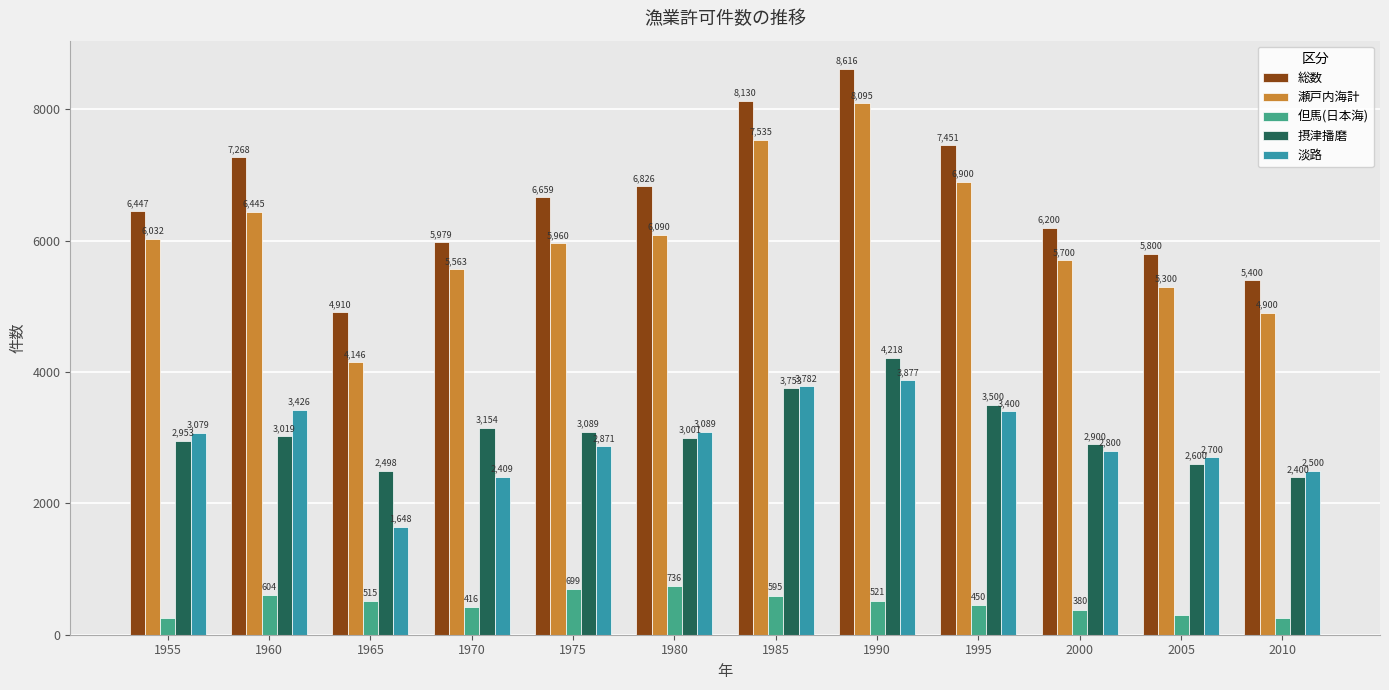

How many values in the 但馬(日本海) series are below 515?

6